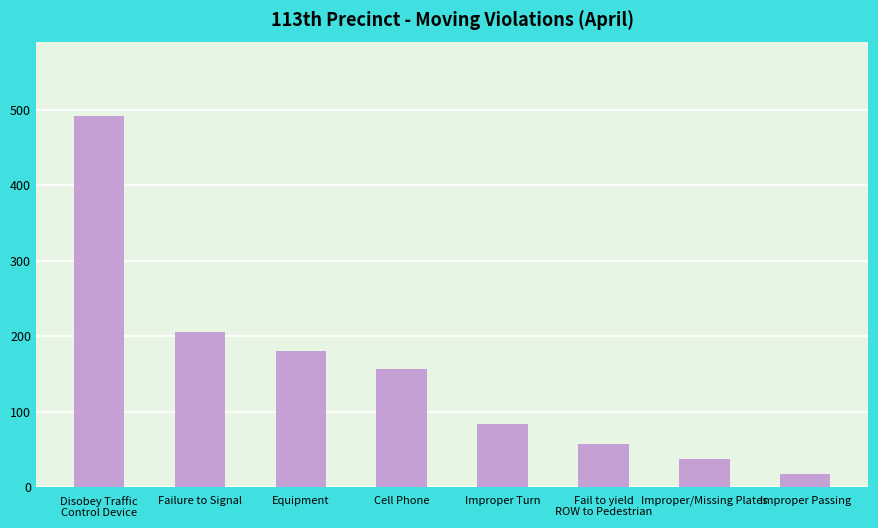

What is the average value?

154